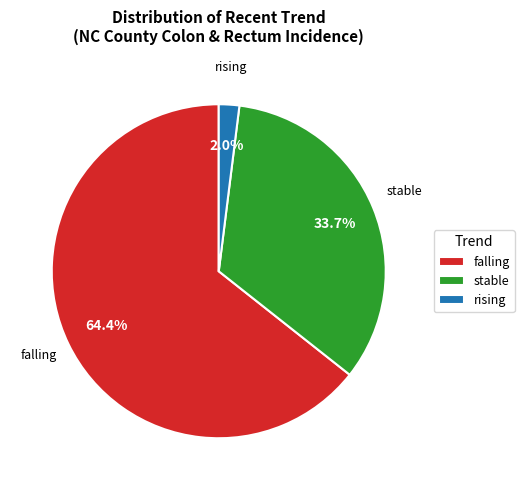

True or false: stable accounts for 34% of the total.

True